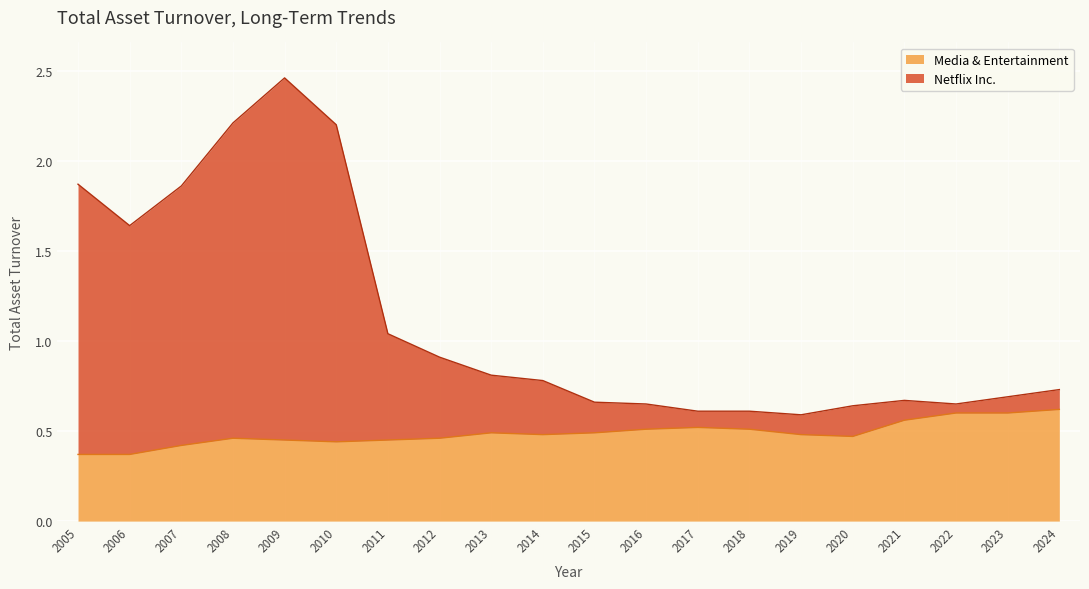

Which series has the largest total across all categories?

Netflix Inc.